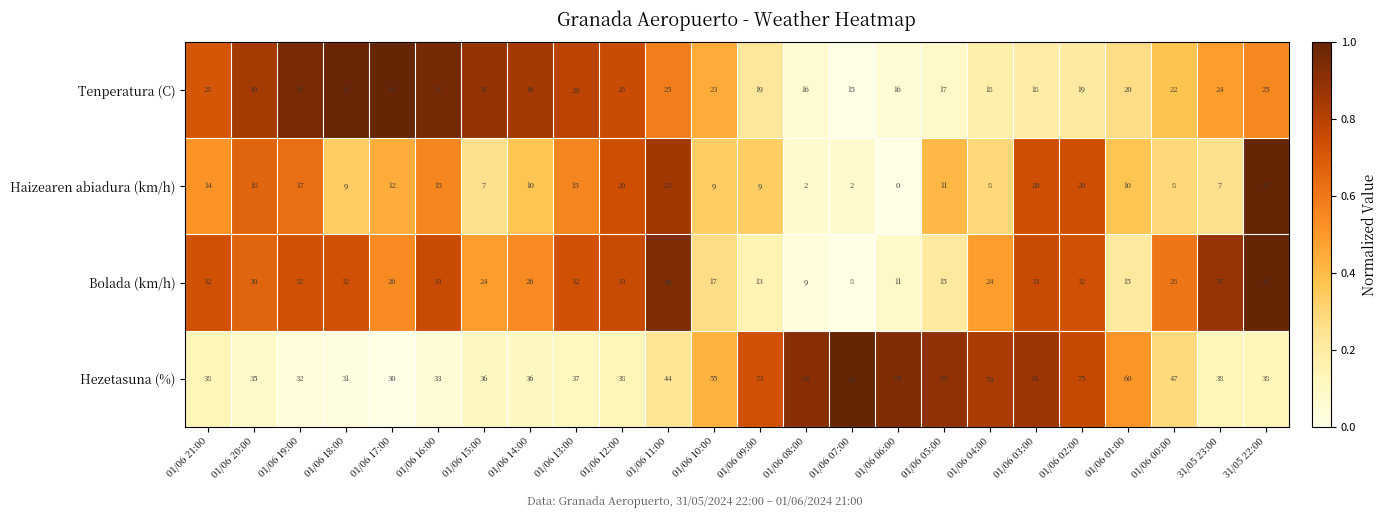

What is the highest value of the Tenperatura (C) series?

33